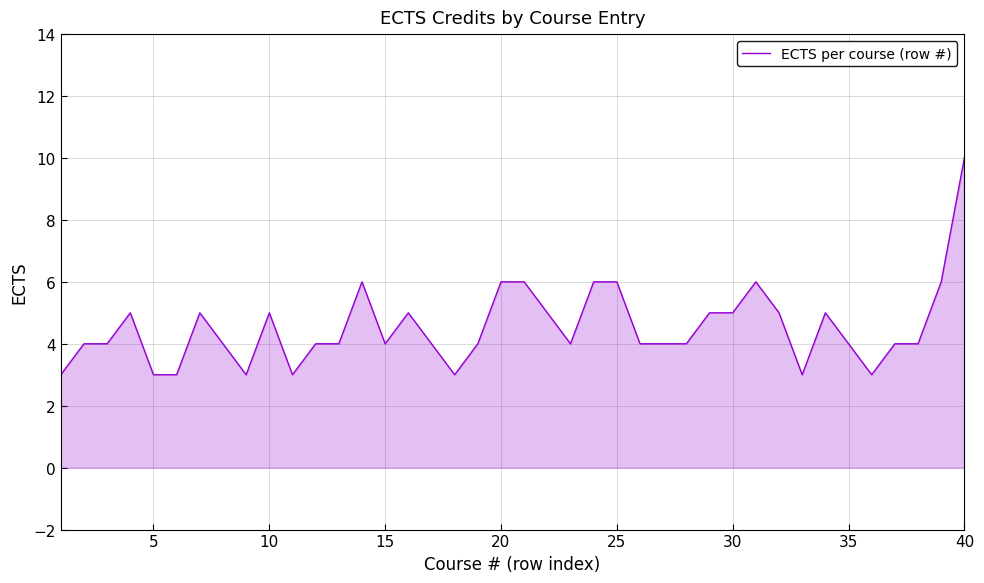

What is the difference between the maximum and minimum values?

7